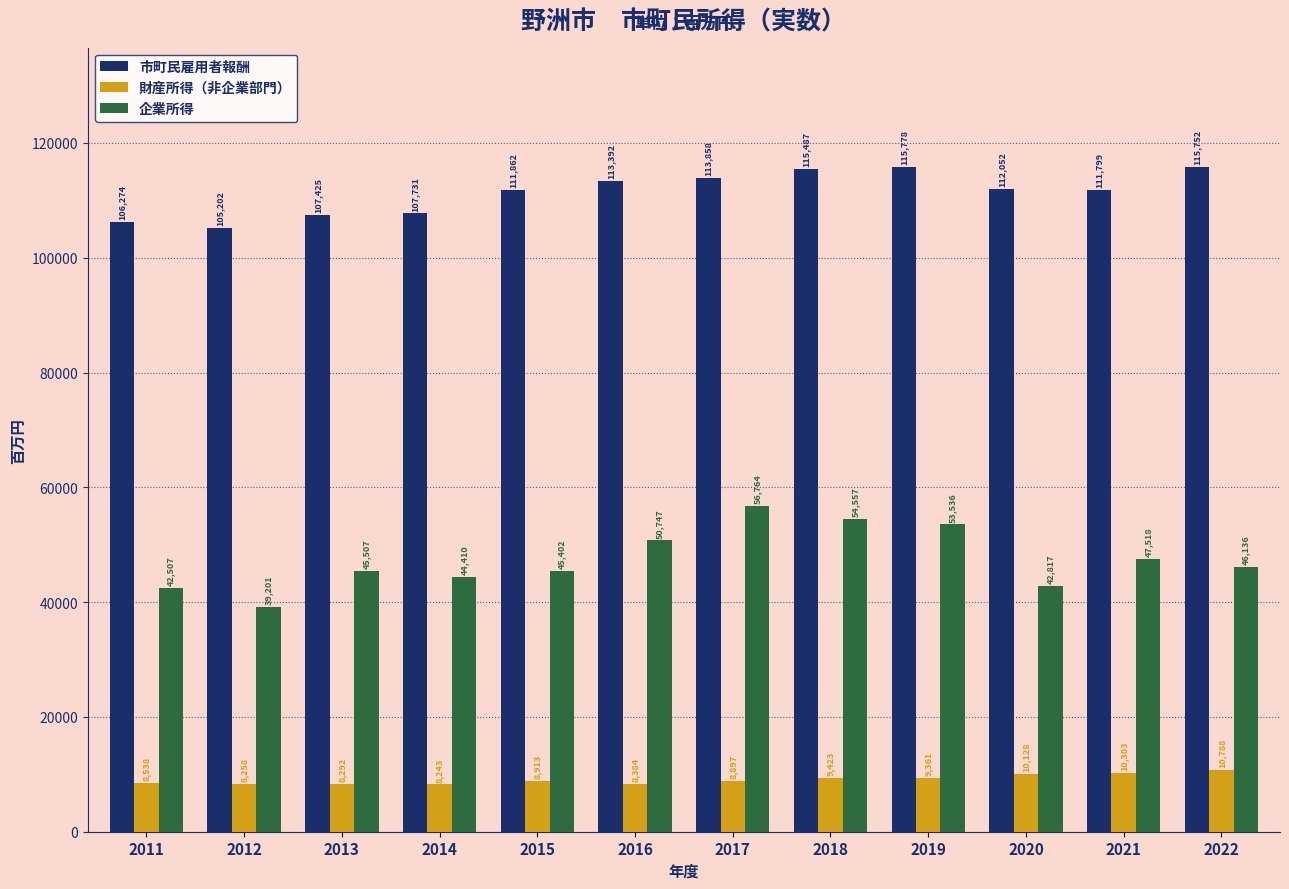

What is the sum of all 市町民雇用者報酬 values?

1336612